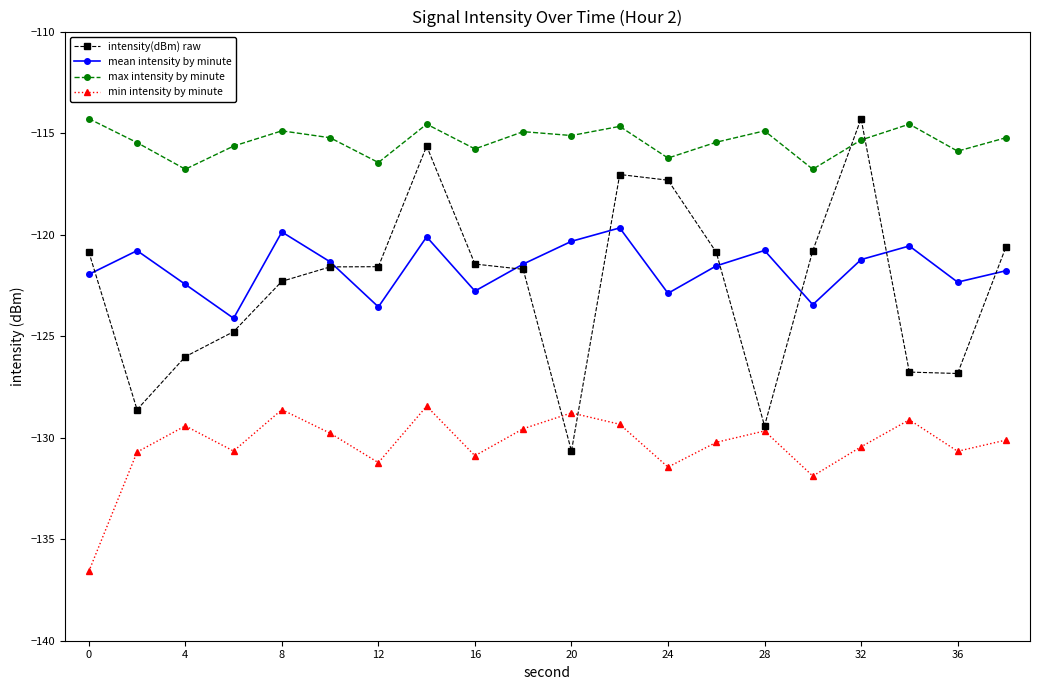

What is the sum of all mean intensity by minute values?

-2433.0